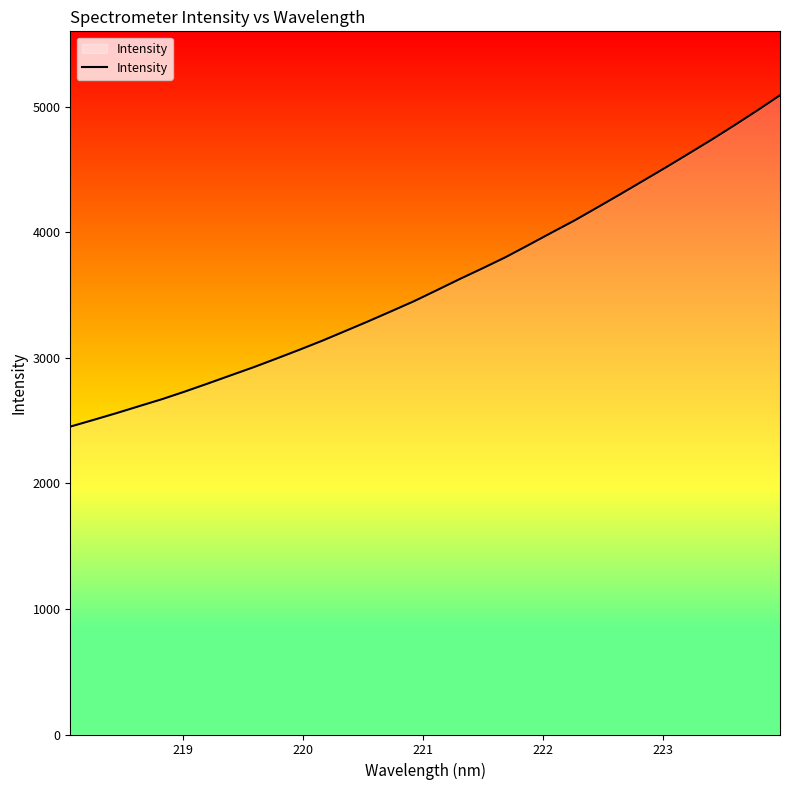

What is the minimum value shown in the chart?

2452.2